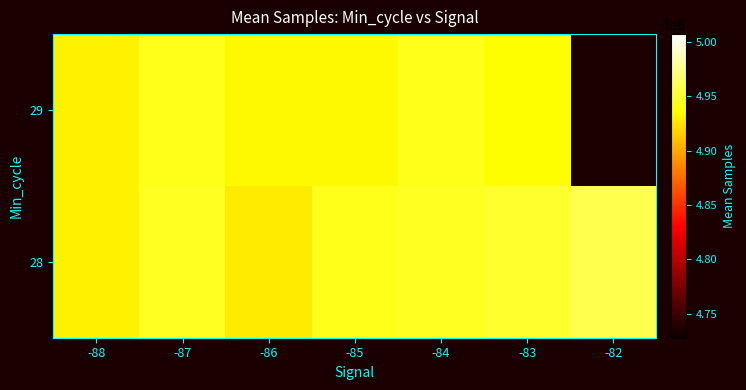

Rank the series by their maximum value, from lowest to highest.

29, 28